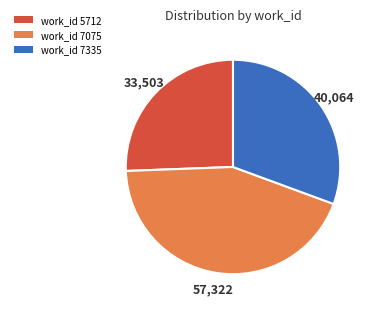

Does any single category account for the majority?

No